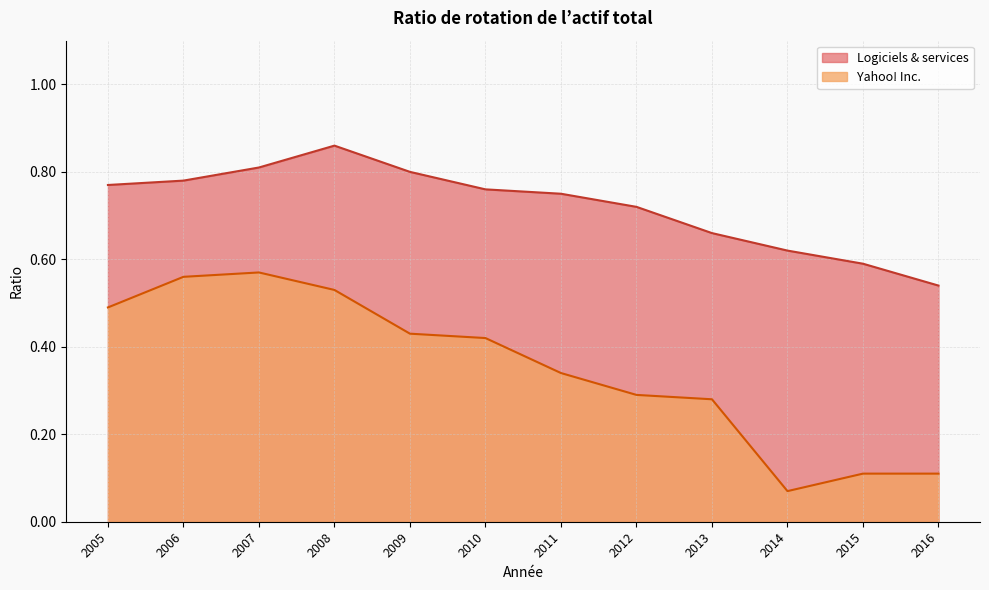

The Yahoo! Inc. series shows 0.1 at 2006. True or false?

False